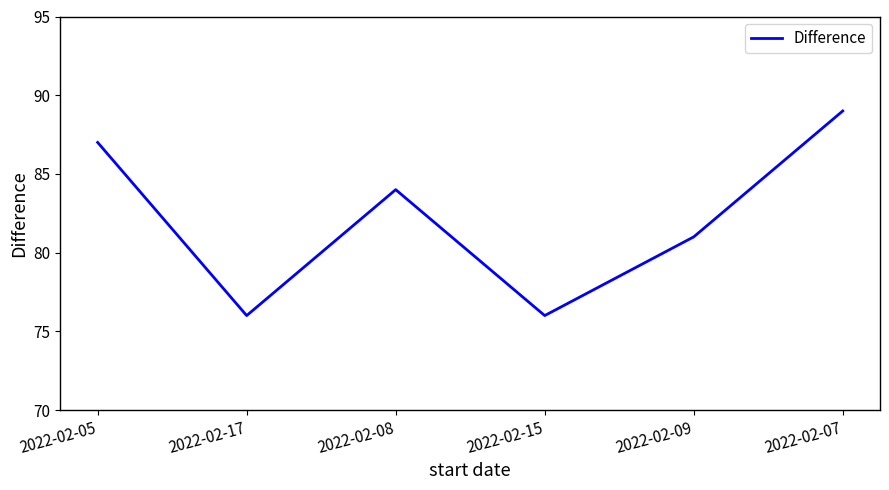

How many interior local peaks (higher than both neighbors) does the data have?

1